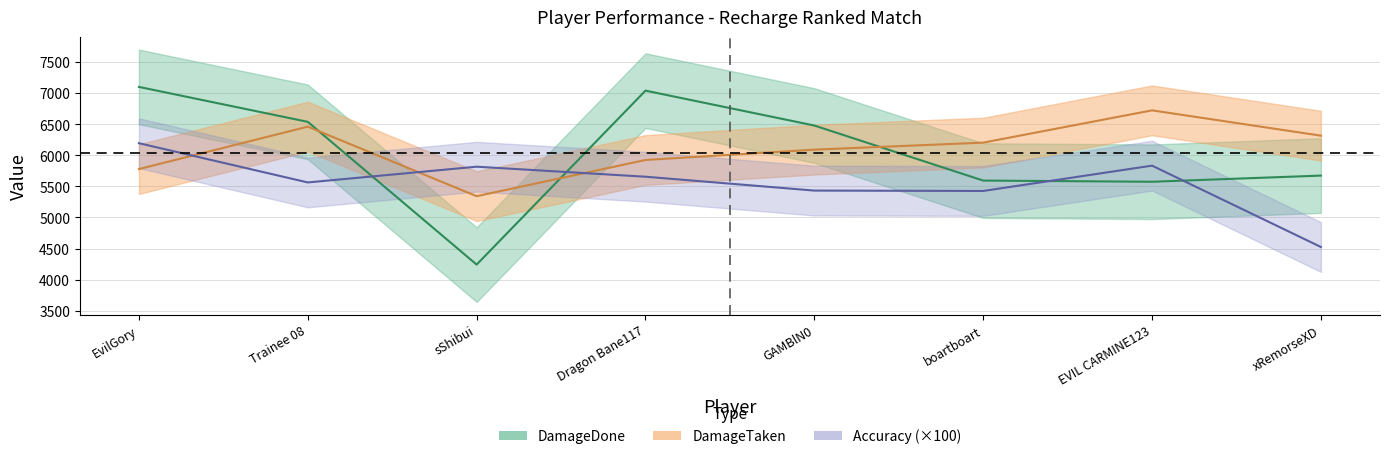

Where does the DamageDone series first go above 6478?

EvilGory